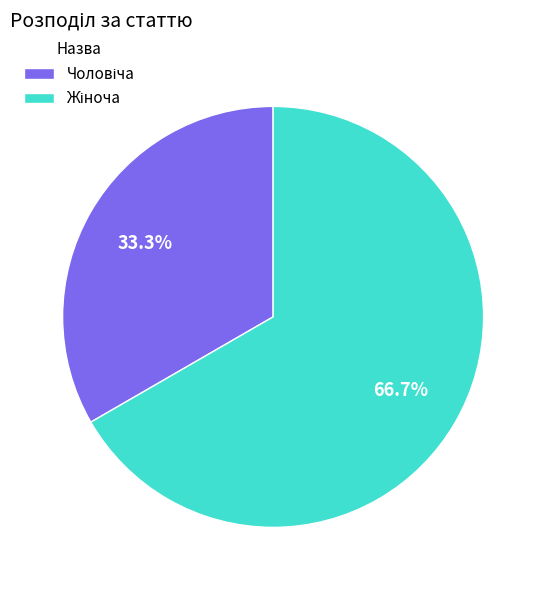

Does any single category account for the majority?

Yes